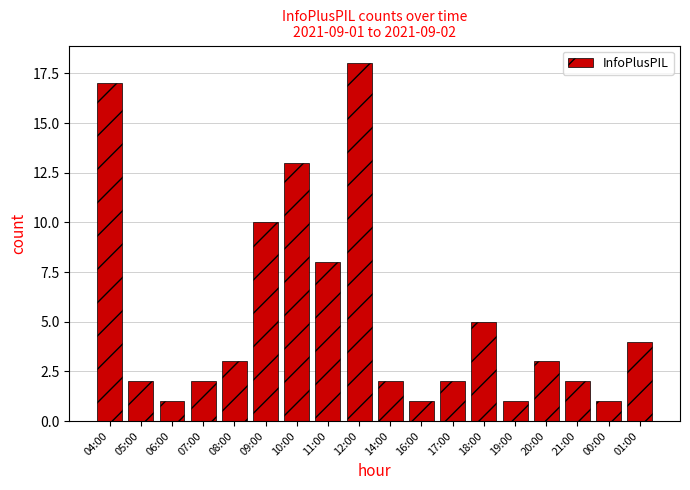

The value at 12:00 is 24. True or false?

False